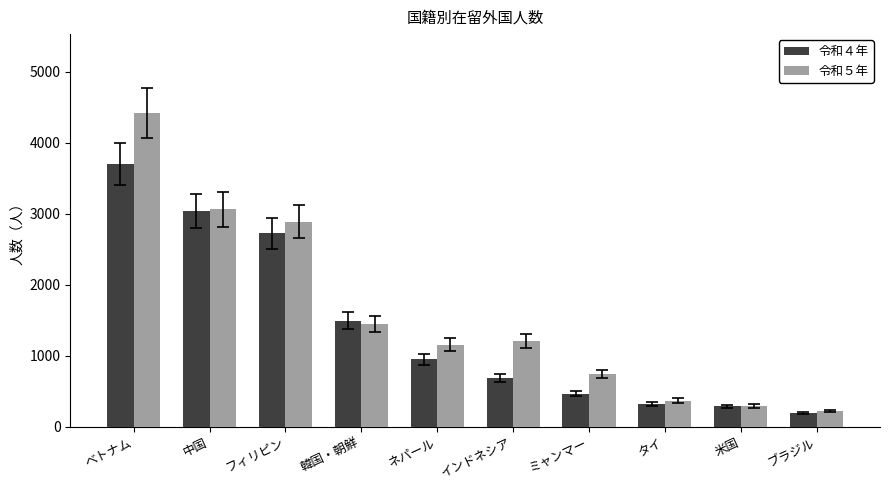

Is the value of 令和４年 at ブラジル greater than the value of 令和５年 at 米国?

No